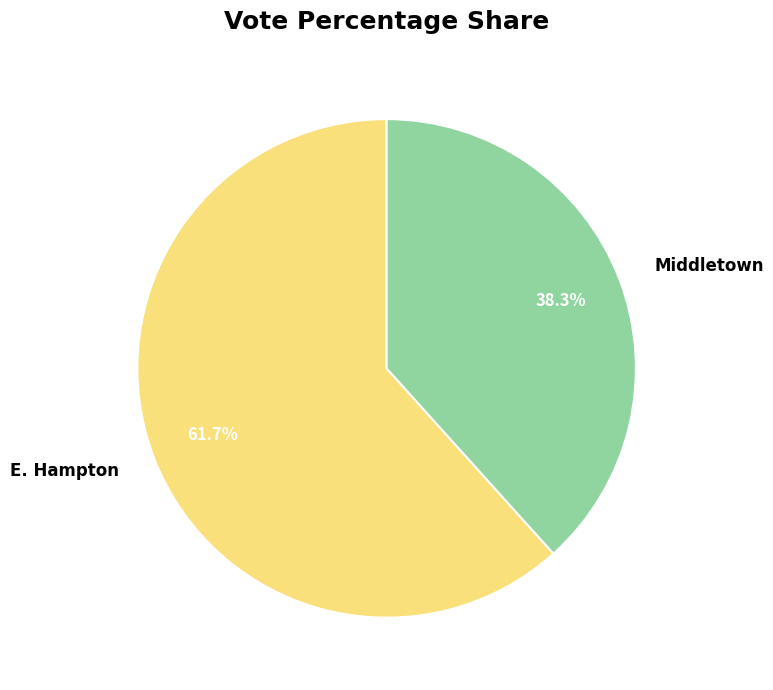

To the nearest percent, what portion does Middletown represent?

38%